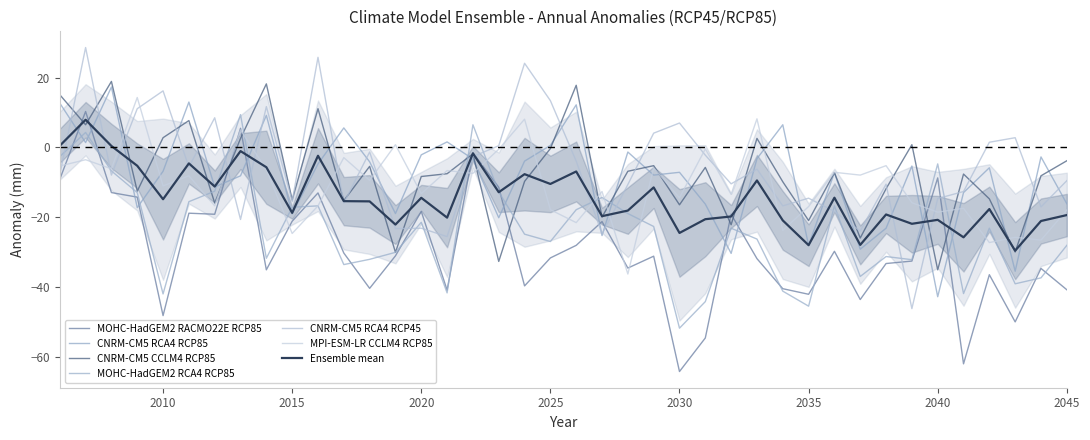

Does the chart display data point markers on the line(s)?

No